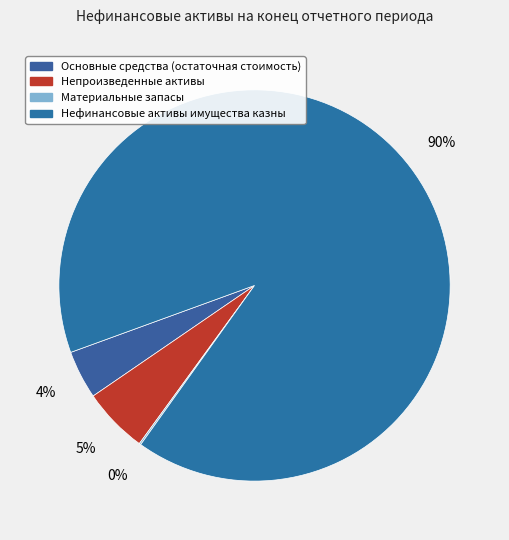

What portion of the pie excludes Основные средства (остаточная стоимость)?

96.0%